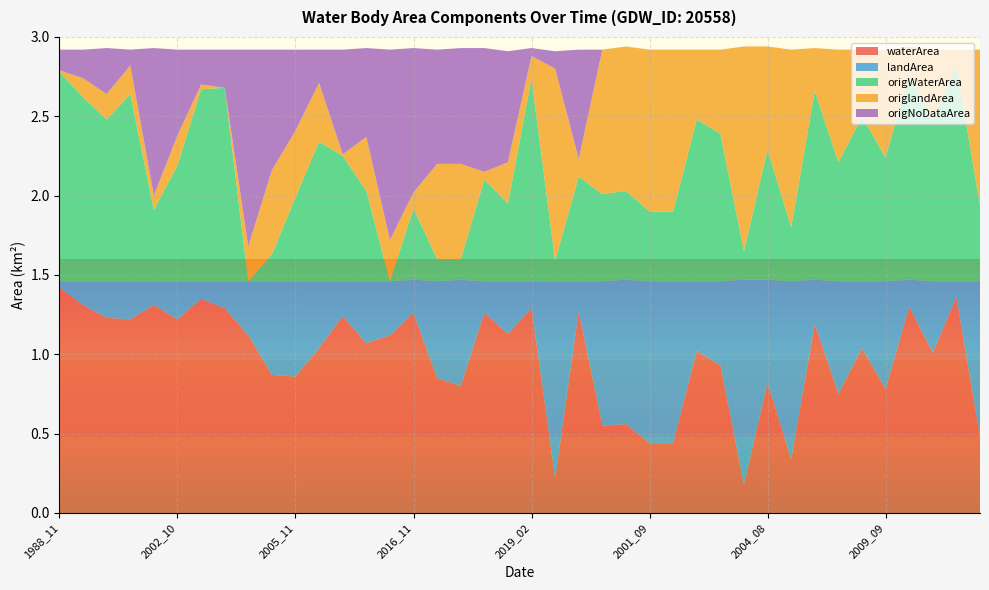

Reading left to right, list all the values displayed in this chart.

waterArea: 1.4	1.3	1.2	1.2	1.3	1.2	1.4	1.3	1.1	0.9	0.9	1.0	1.2	1.1	1.1	1.3	0.8	0.8	1.3	1.1	1.3	0.2	1.3	0.6	0.6	0.4	0.4	1.0	0.9	0.2	0.8	0.3	1.2	0.8	1.0	0.8	1.3	1.0	1.4	0.5
landArea: 0.0	0.1	0.2	0.2	0.1	0.2	0.1	0.2	0.3	0.6	0.6	0.4	0.2	0.4	0.3	0.2	0.6	0.7	0.2	0.3	0.2	1.2	0.2	0.9	0.9	1.0	1.0	0.4	0.5	1.3	0.7	1.1	0.3	0.7	0.4	0.7	0.2	0.5	0.1	1.0
origWaterArea: 1.3	1.2	1.0	1.2	0.5	0.7	1.2	1.2	0.0	0.2	0.5	0.9	0.8	0.6	0.0	0.5	0.1	0.1	0.6	0.5	1.3	0.1	0.7	0.6	0.6	0.4	0.4	1.0	0.9	0.2	0.8	0.3	1.2	0.8	1.0	0.8	1.3	1.0	1.4	0.5
origlandArea: 0.0	0.1	0.2	0.2	0.1	0.2	0.0	0.0	0.2	0.5	0.4	0.4	0.0	0.3	0.3	0.1	0.6	0.6	0.1	0.3	0.1	1.2	0.1	0.9	0.9	1.0	1.0	0.4	0.5	1.3	0.7	1.1	0.3	0.7	0.4	0.7	0.2	0.5	0.1	1.0
origNoDataArea: 0.1	0.2	0.3	0.1	0.9	0.5	0.2	0.2	1.2	0.8	0.5	0.2	0.7	0.6	1.2	0.9	0.7	0.7	0.8	0.7	0.1	0.1	0.7	0.0	0.0	0.0	0.0	0.0	0.0	0.0	0.0	0.0	0.0	0.0	0.0	0.0	0.0	0.0	0.0	0.0